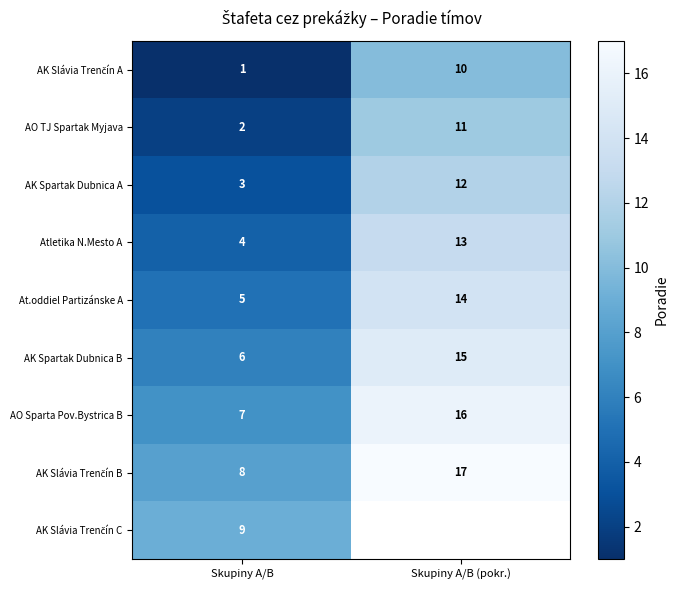

Where is AO TJ Spartak Myjava nearest to the value 6?

Skupiny A/B